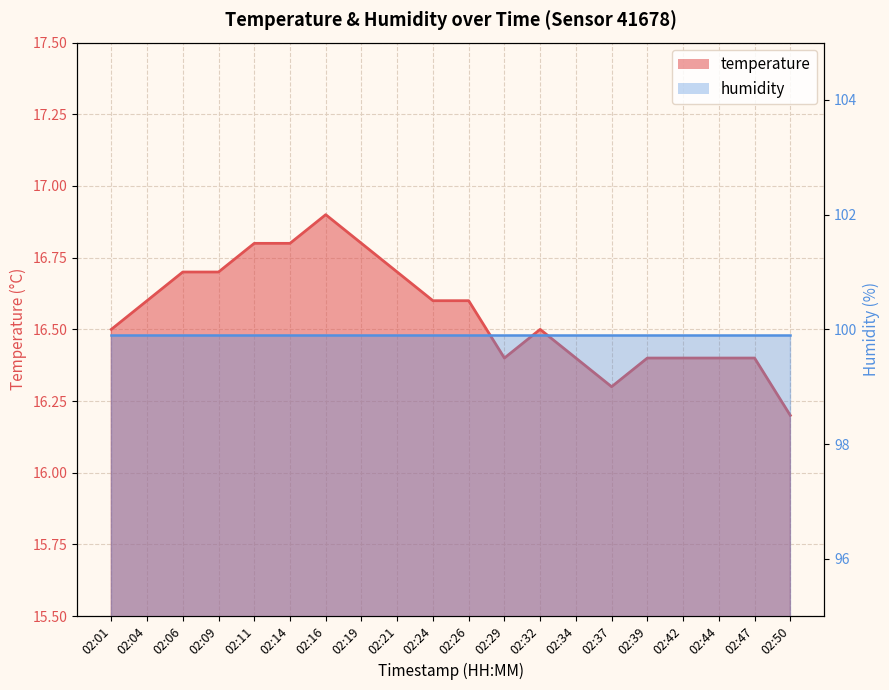

What value does the temperature line series have at 02:24?

16.6